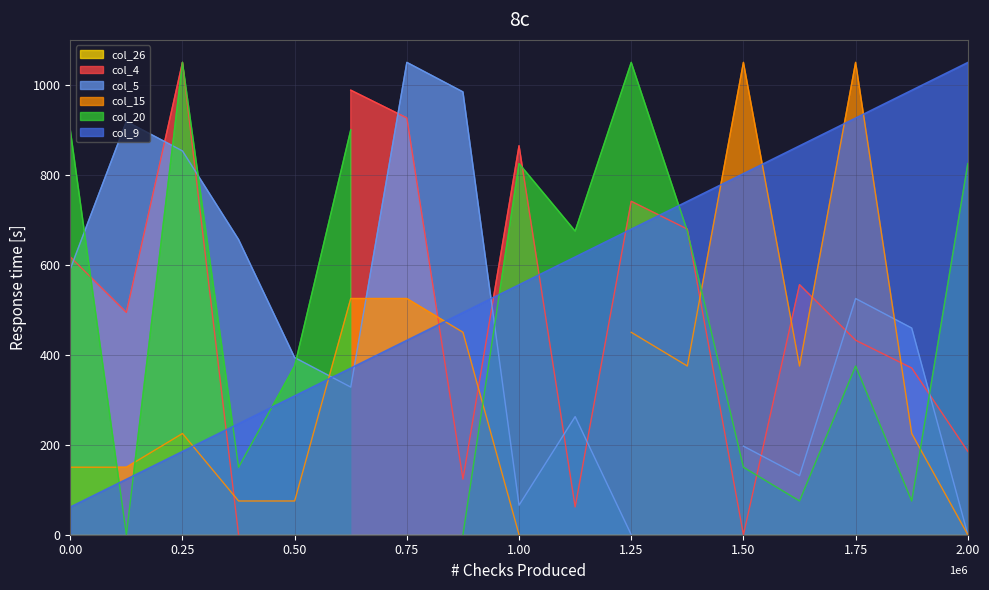

The value of col_9 at 0.25 is 185.3. True or false?

True